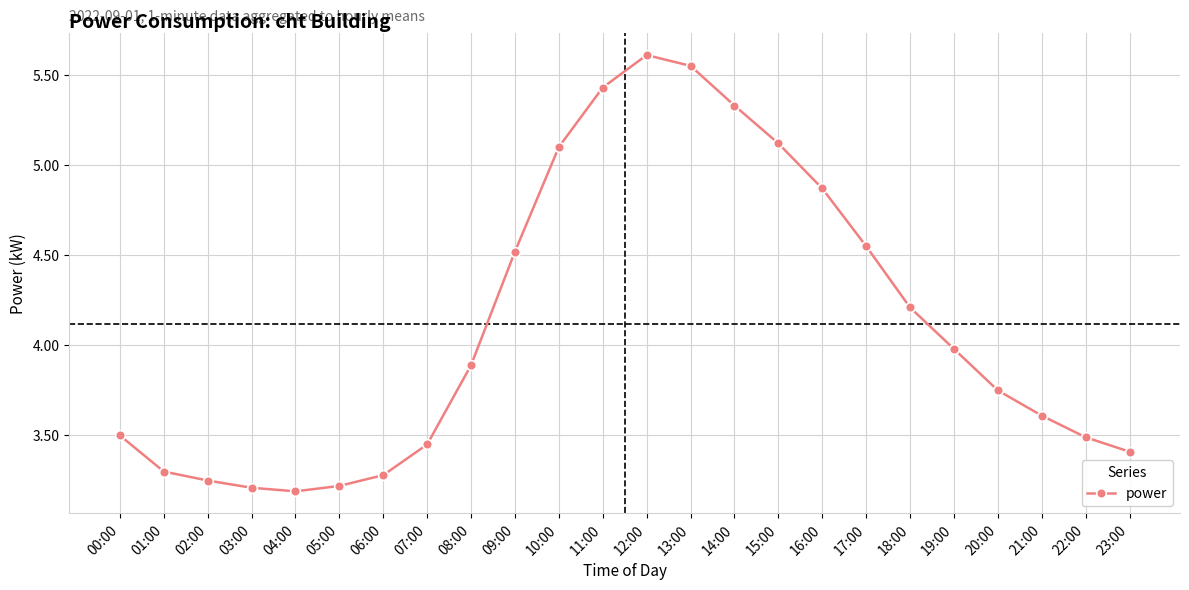

What is the label of the 18th point from the left?

17:00